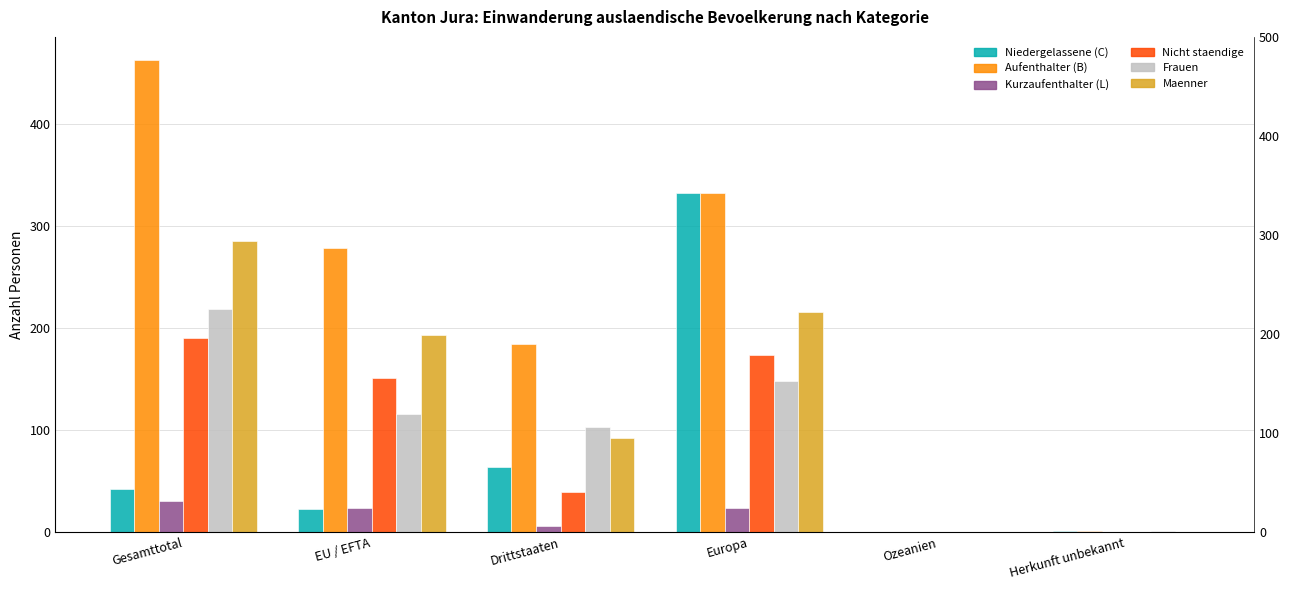

How many data points in Nicht staendige are above 151?

2